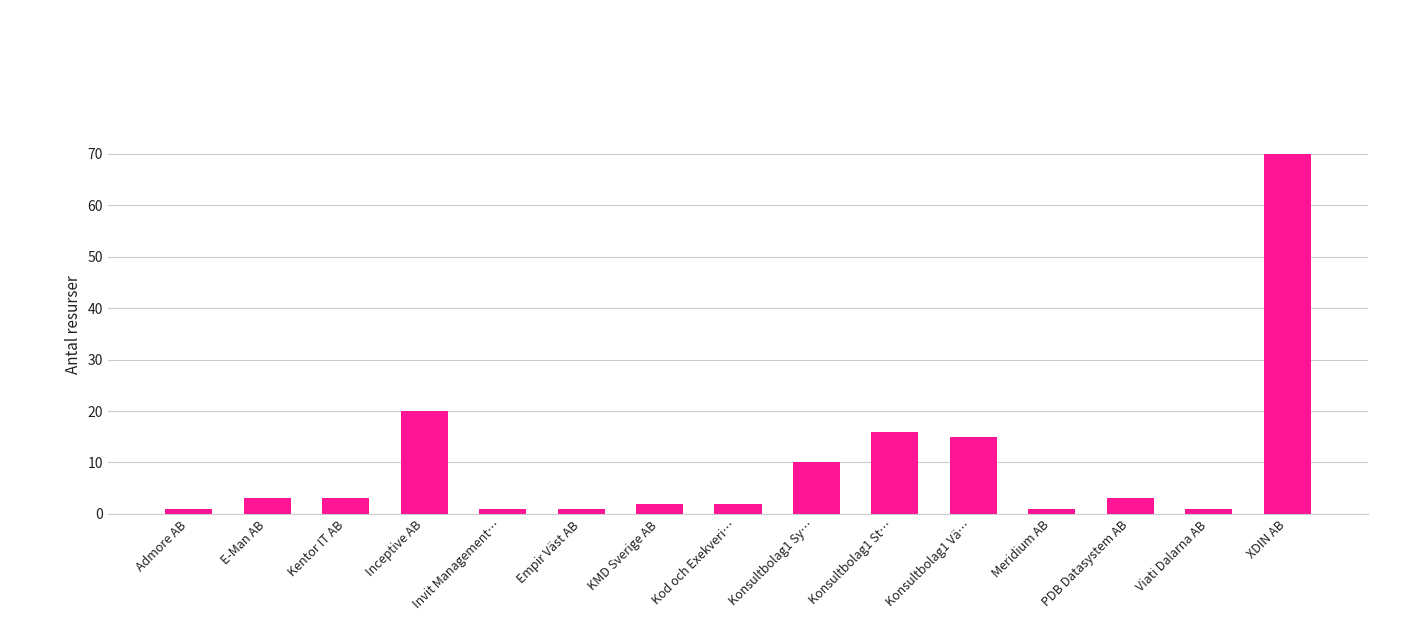

What is the difference between the maximum and minimum values?

69